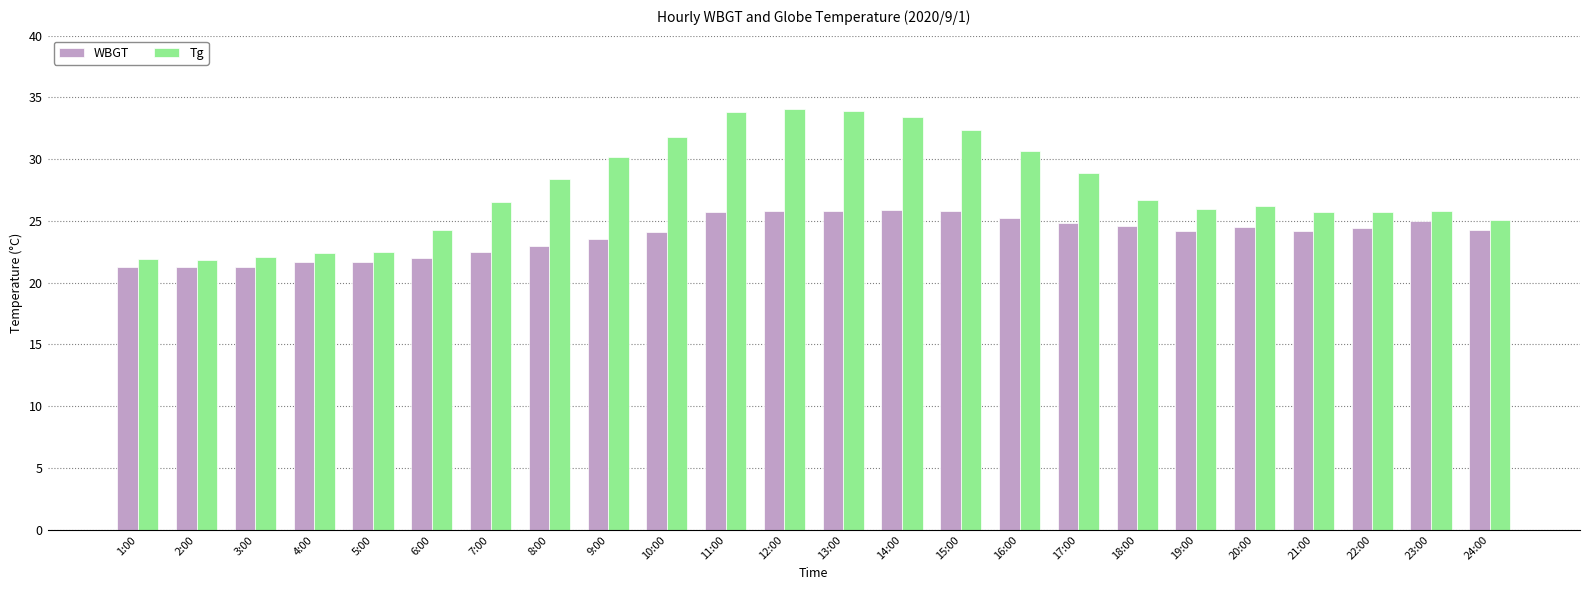

What is the lowest value of the WBGT series?

21.3